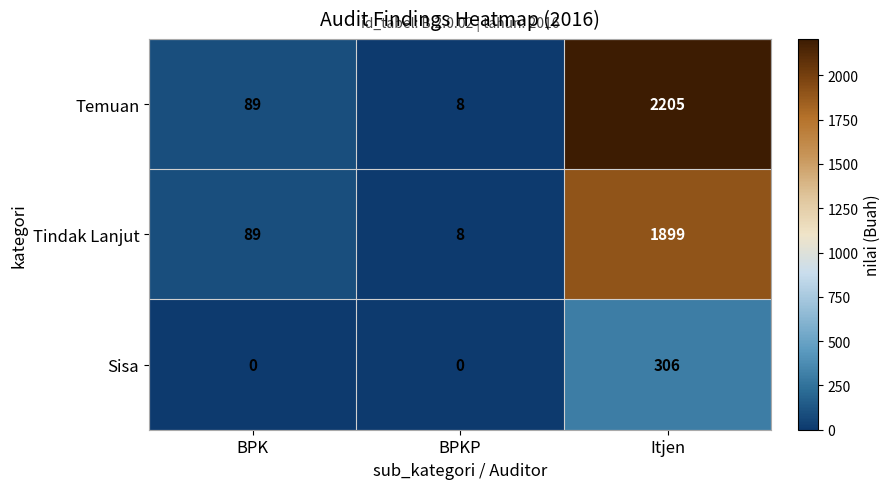

What is the spread (max minus min) of values at BPKP?

8